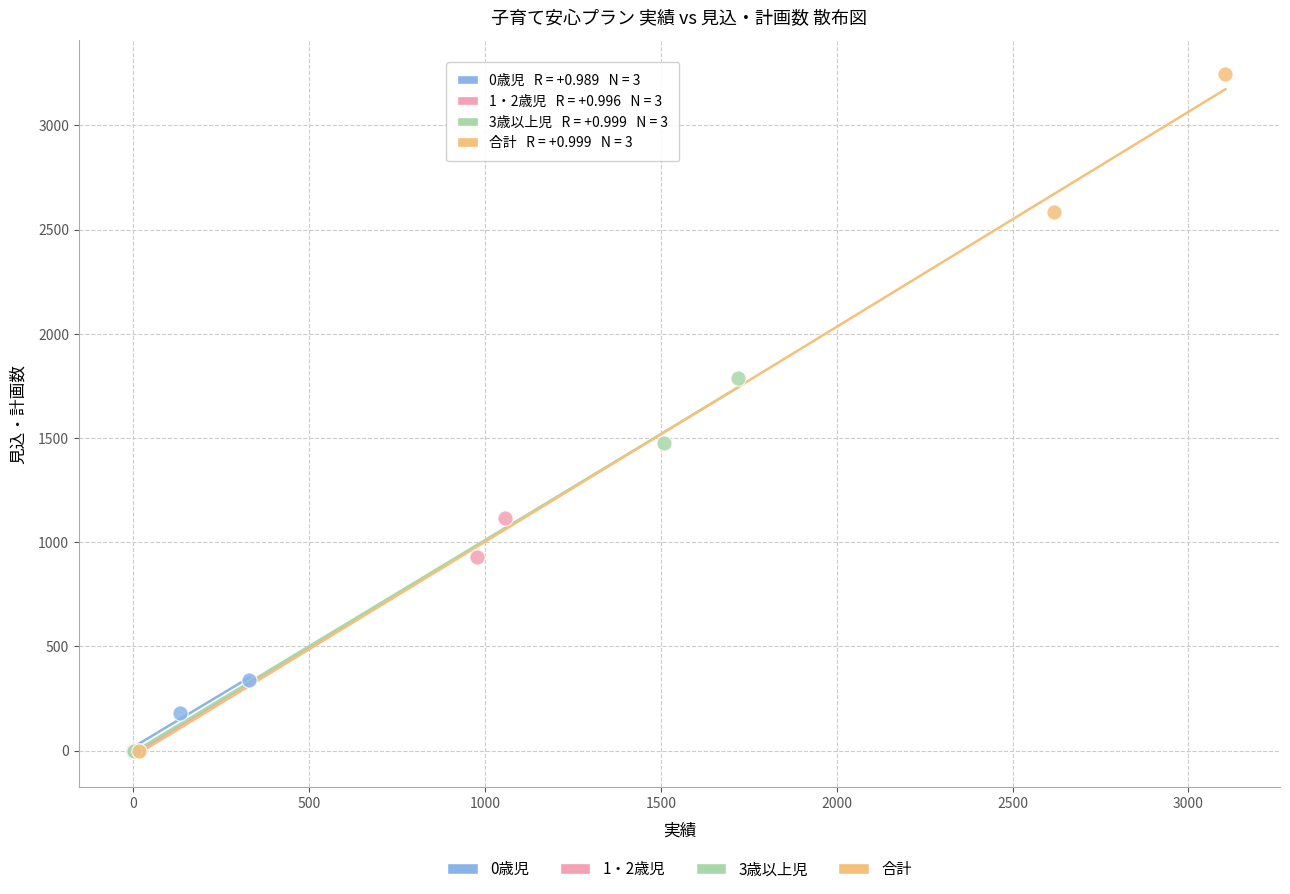

Which series has the widest spread of Y values?

合計